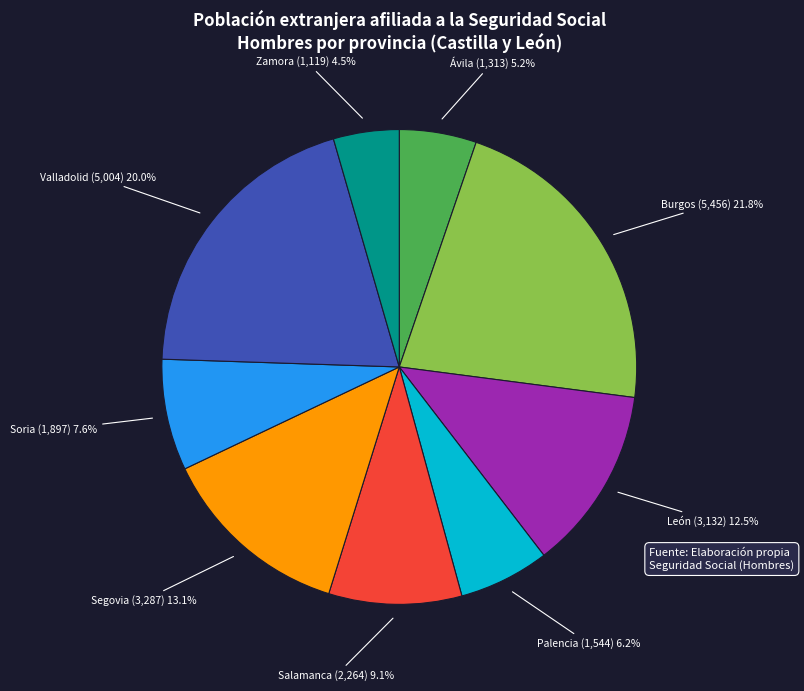

To the nearest percent, what is the average slice percentage?

11%